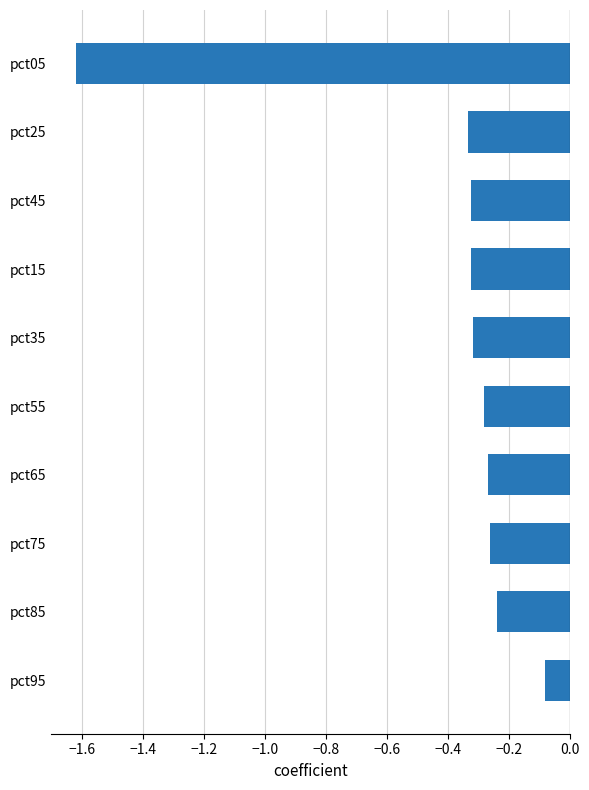

Which category has the lowest value across all series?

pct05